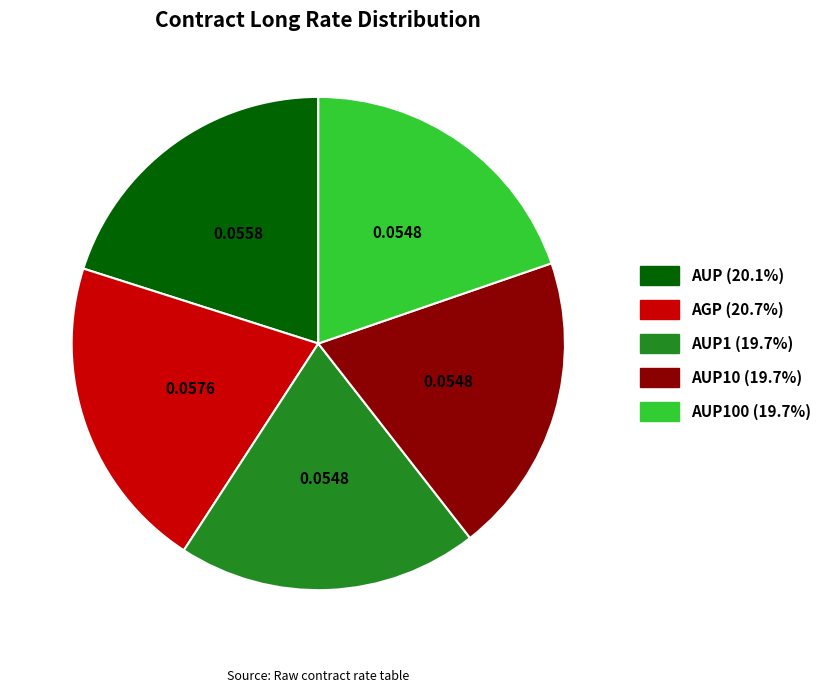

How many segments does this pie chart have?

5